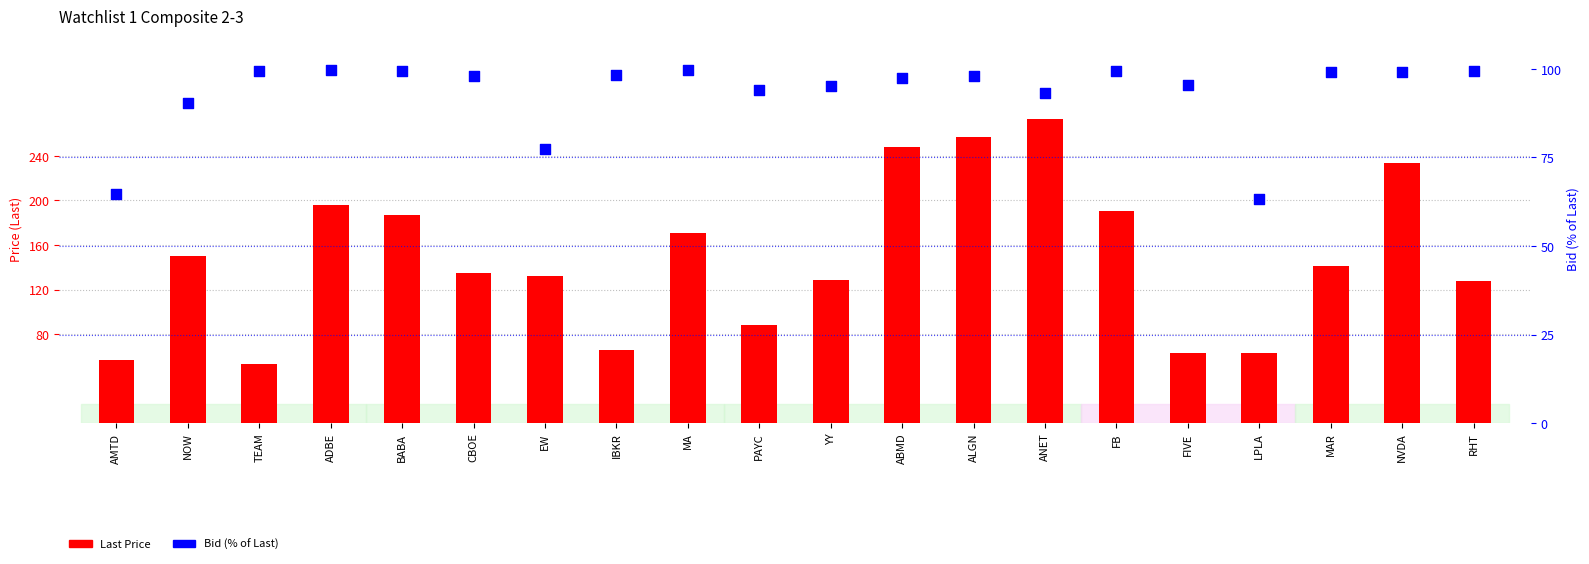

At how many categories does at least one series exceed 202?

4